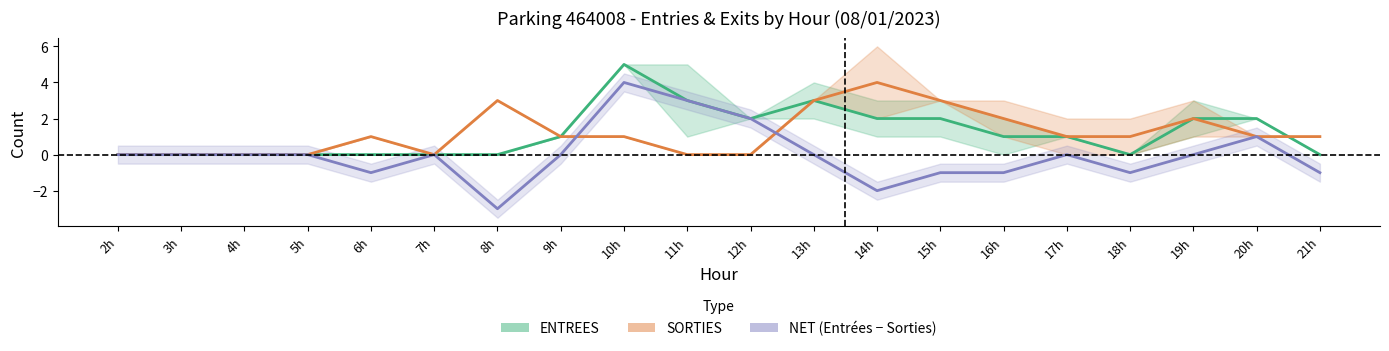

How many distinct data groups are displayed?

3